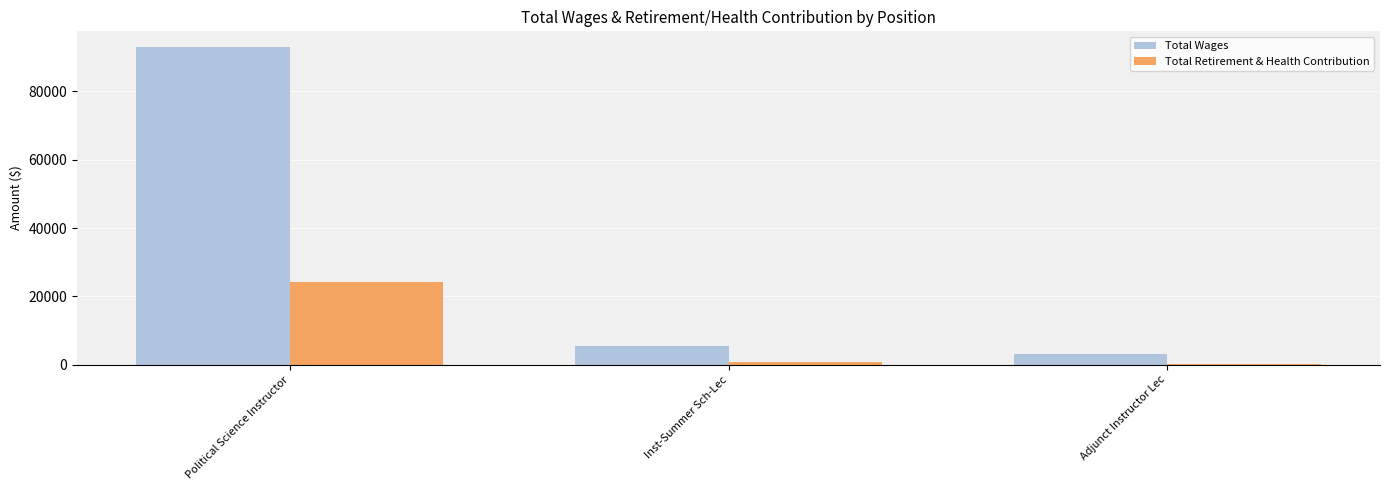

What is the lowest value of the Total Retirement & Health Contribution series?

331